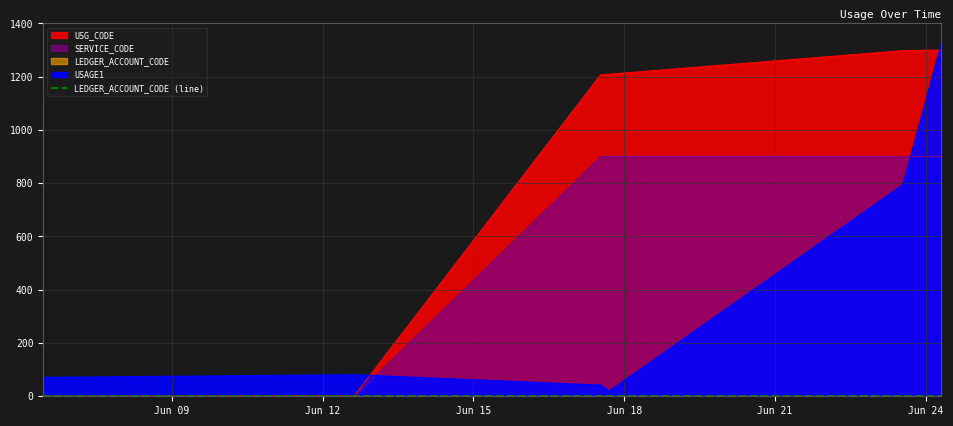

How many data points does each series have?

6